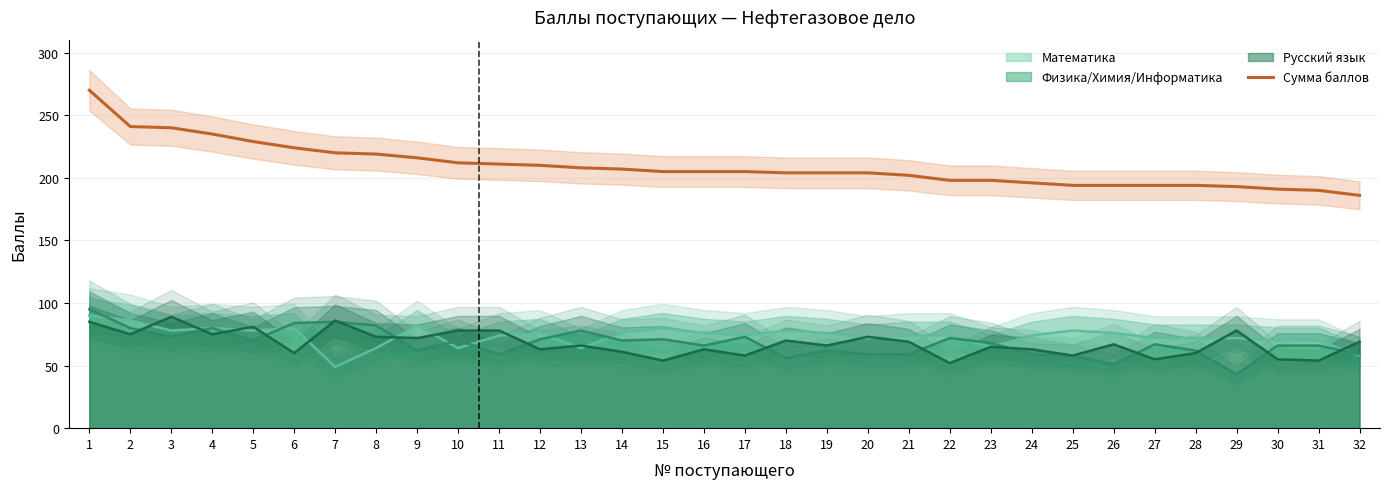

What value does the data have at 16, to the nearest 10?

200